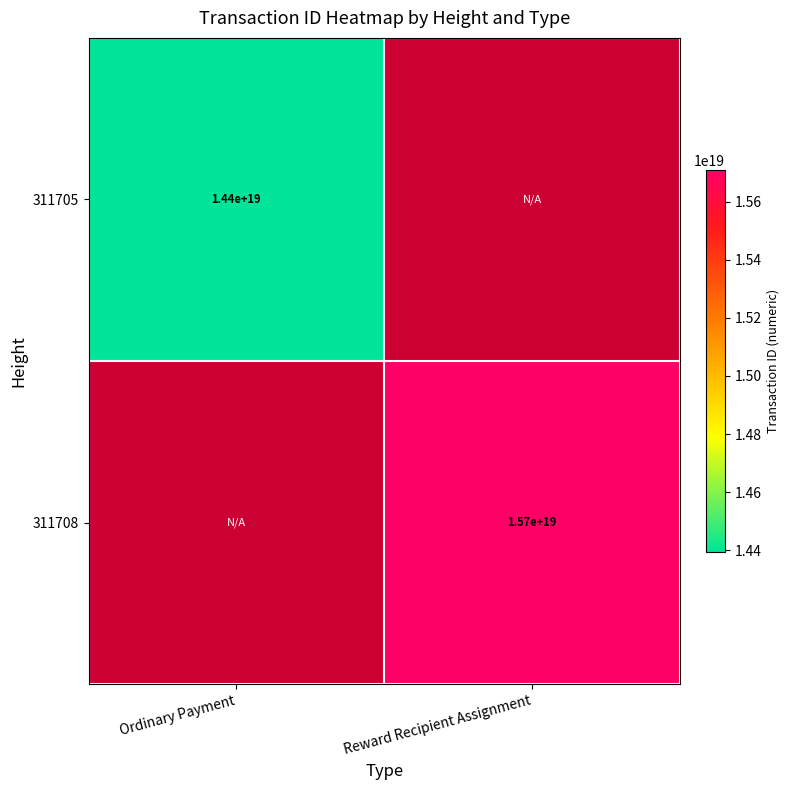

The 311705 series shows 8863168801867828224 at Ordinary Payment. True or false?

False